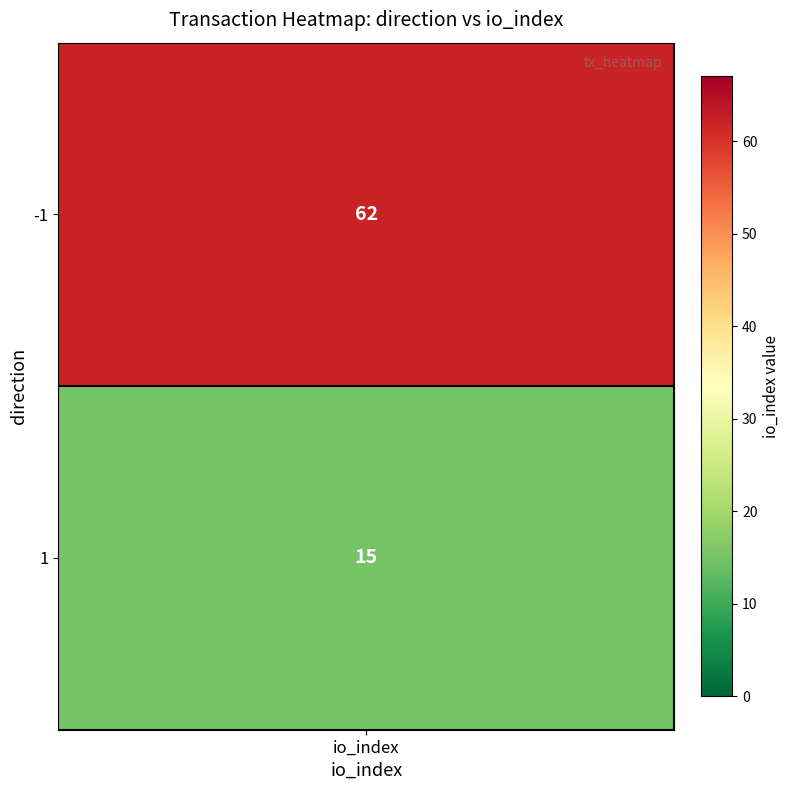

Is it true that the value at -1 is 62?

True